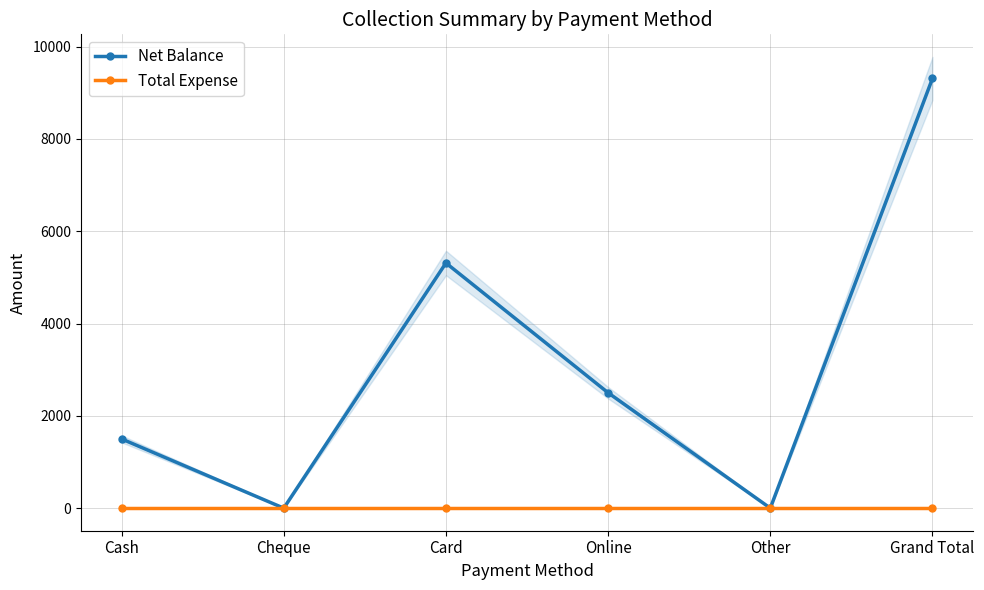

Read the Net Balance value at Cash, to the nearest 100.

1500